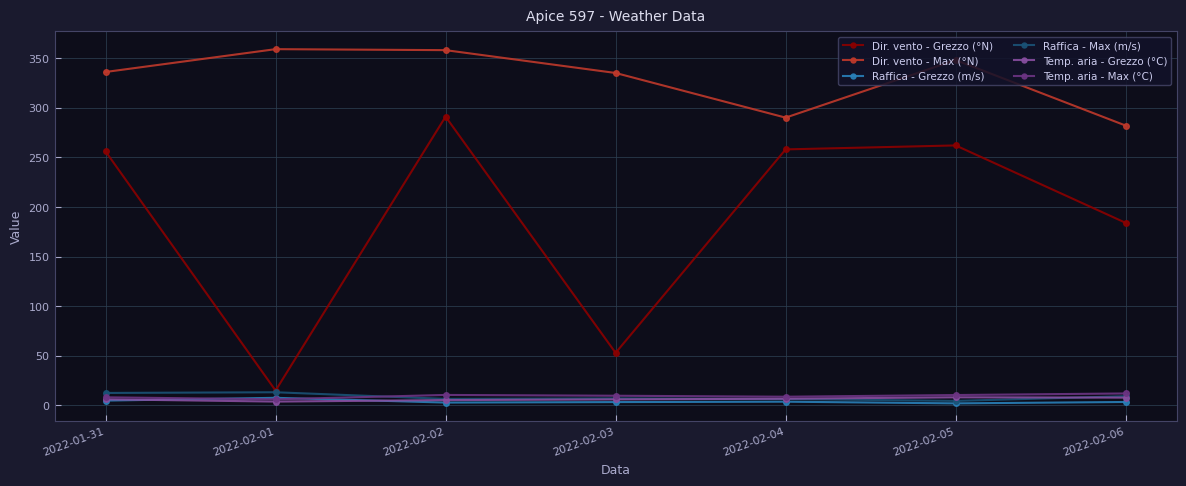

What is the label of the 1st point from the right?

2022-02-06